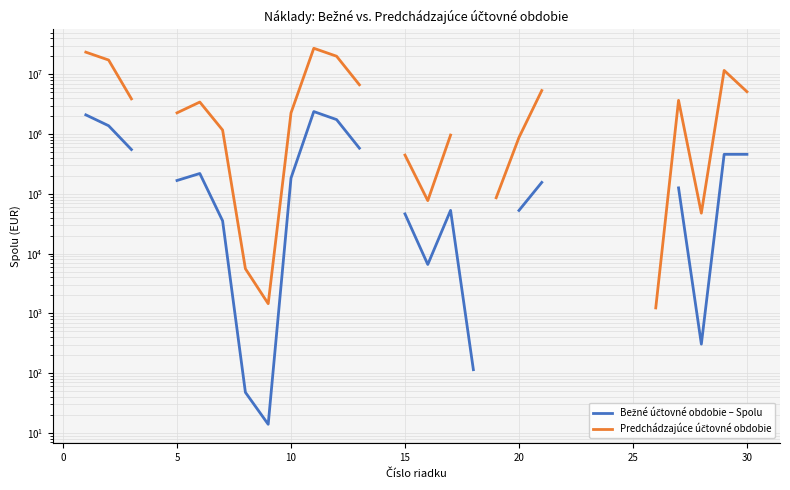

In Predchádzajúce účtovné obdobie, how many points are lower than both neighbors (excluding endpoints)?

3